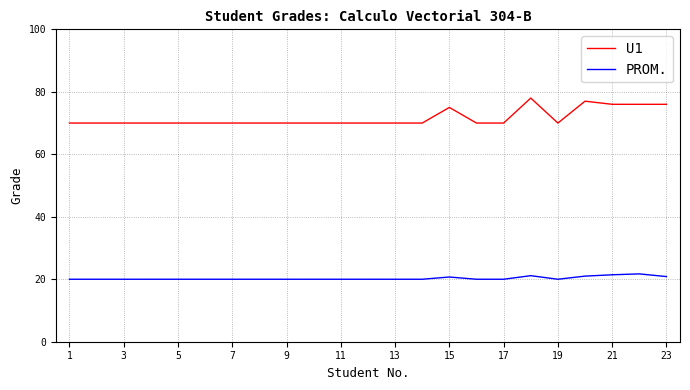

What are all the series names shown in the legend?

U1, PROM.